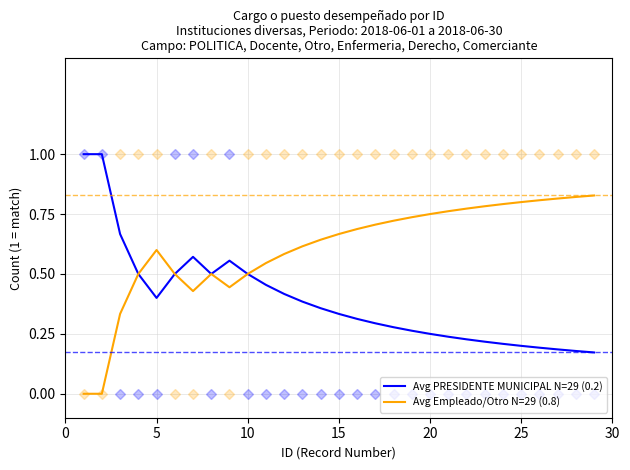

True or false: Avg Empleado/Otro N=29 (0.8) has a value of 0.2 at 5.

False